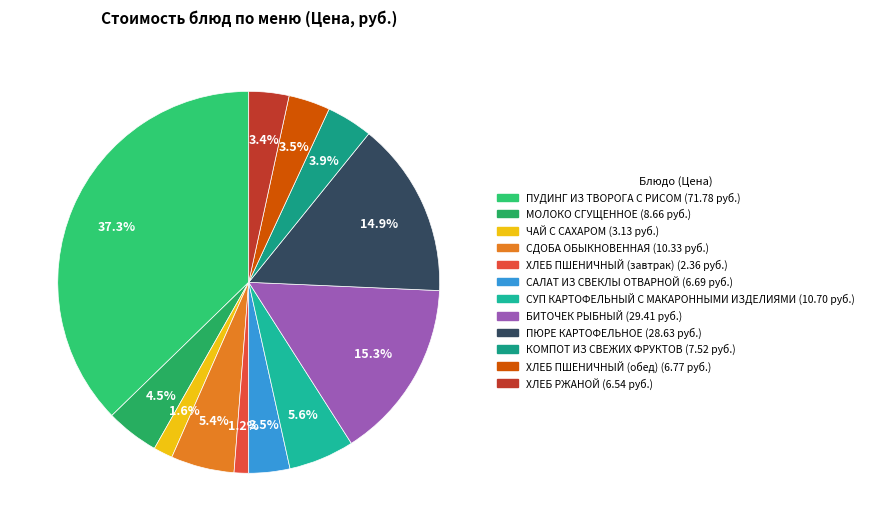

How many segments does this pie chart have?

12